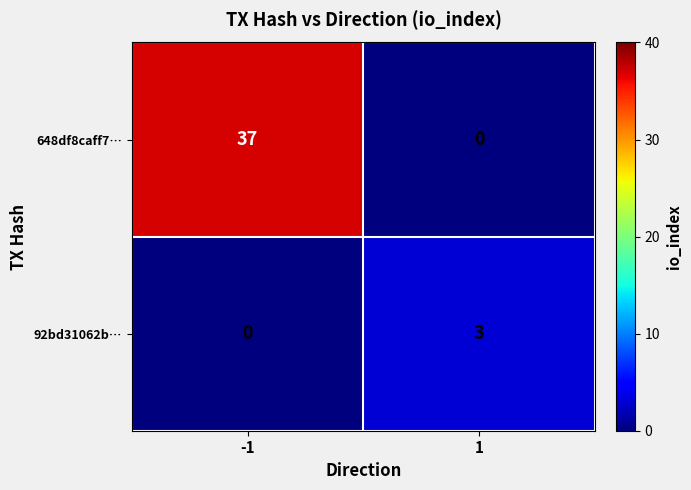

What is the difference between the maximum and minimum values in the 648df8caff7… series?

37